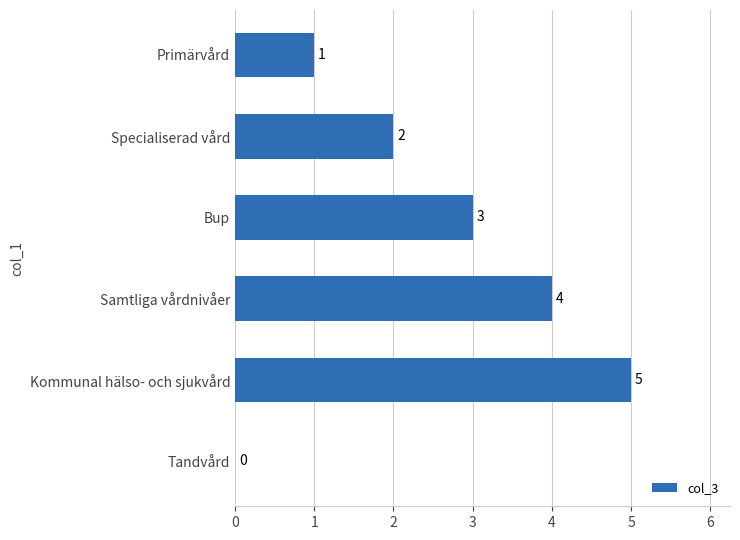

Reading bottom to top, list all the values displayed in this chart.

Tandvård=0	Kommunal hälso- och sjukvård=5	Samtliga vårdnivåer=4	Bup=3	Specialiserad vård=2	Primärvård=1